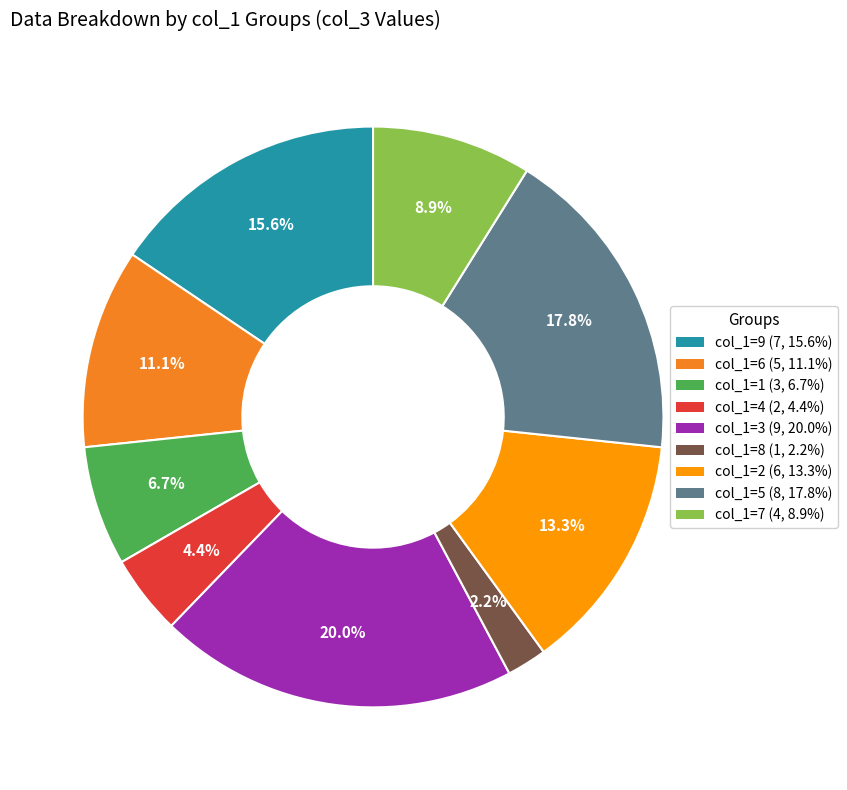

How many segments does this pie chart have?

9